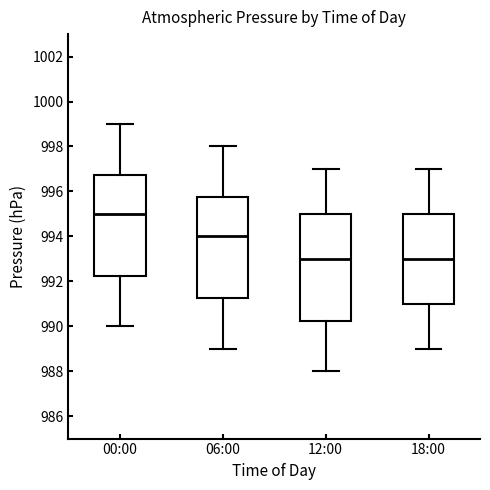

Which box is the tallest, from its lower edge to its upper edge?

12:00